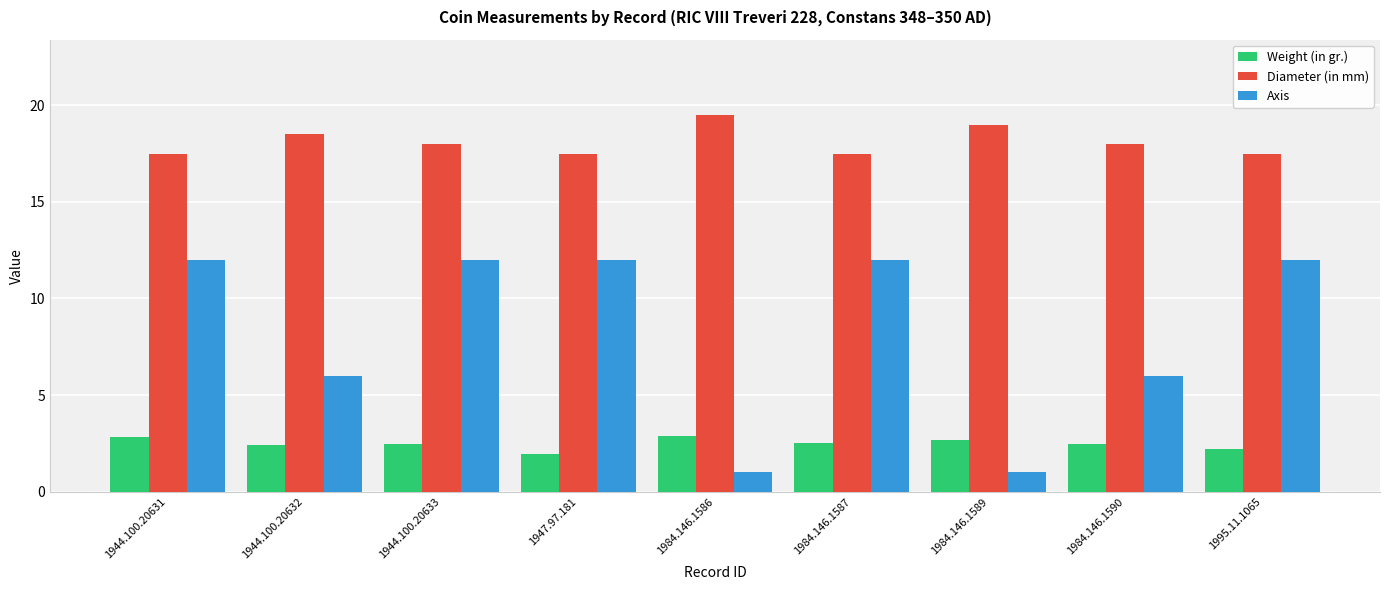

What is the label of the 1st bar from the right?

1995.11.1065